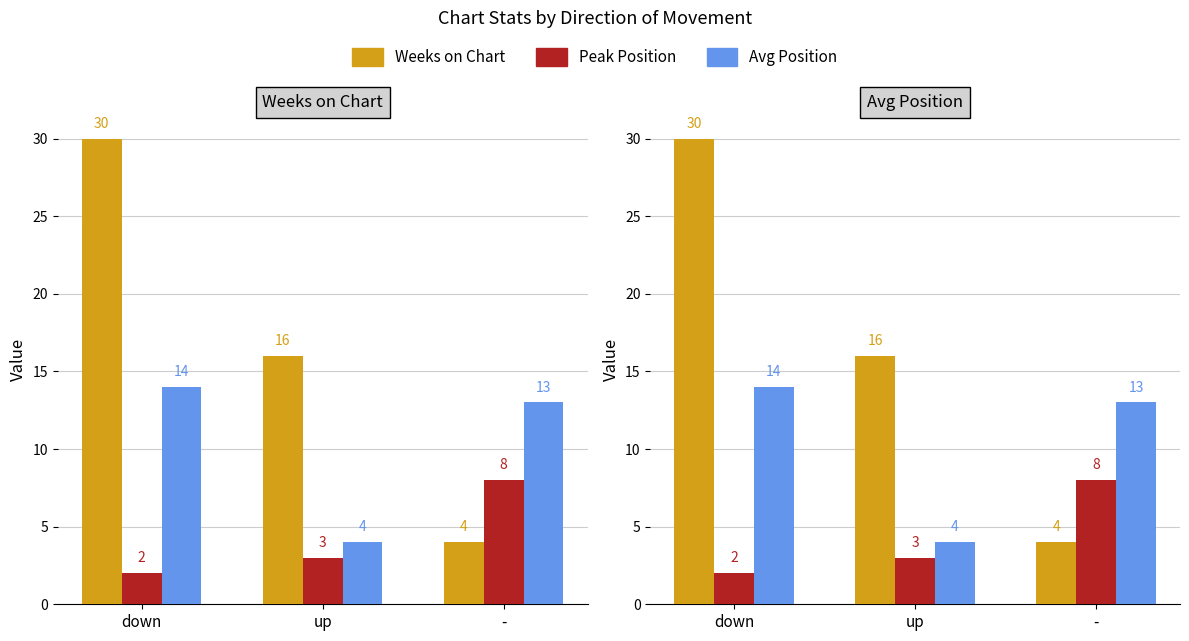

Is it true that Weeks on Chart equals 2 at -?

False